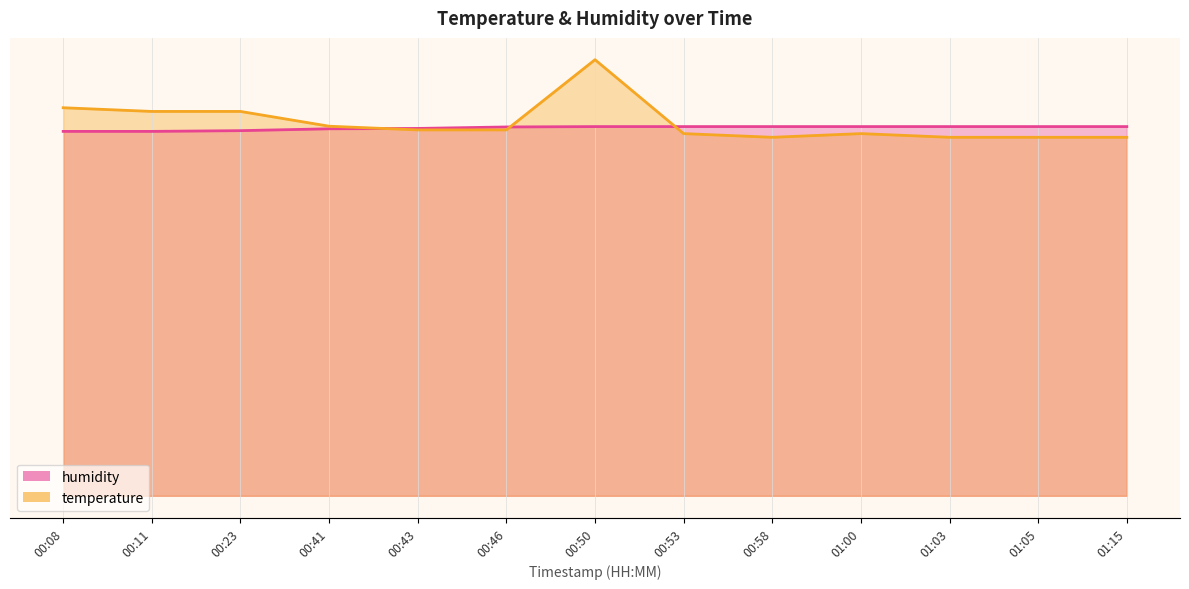

True or false: temperature and humidity cross at least once.

True